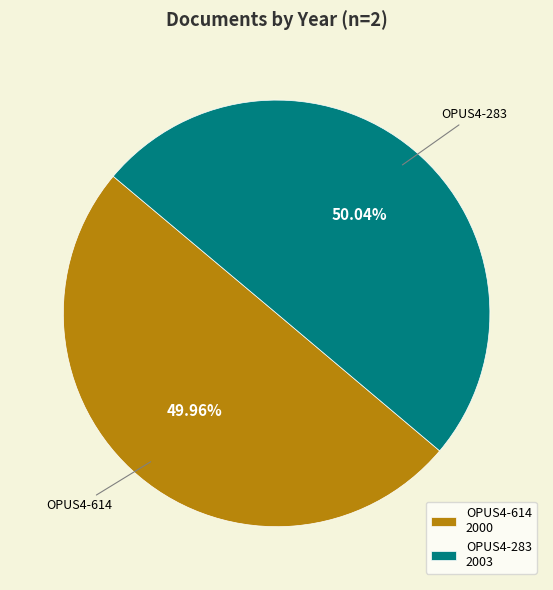

What is the ratio of the value at OPUS4-614 to the value at OPUS4-283?

1.0